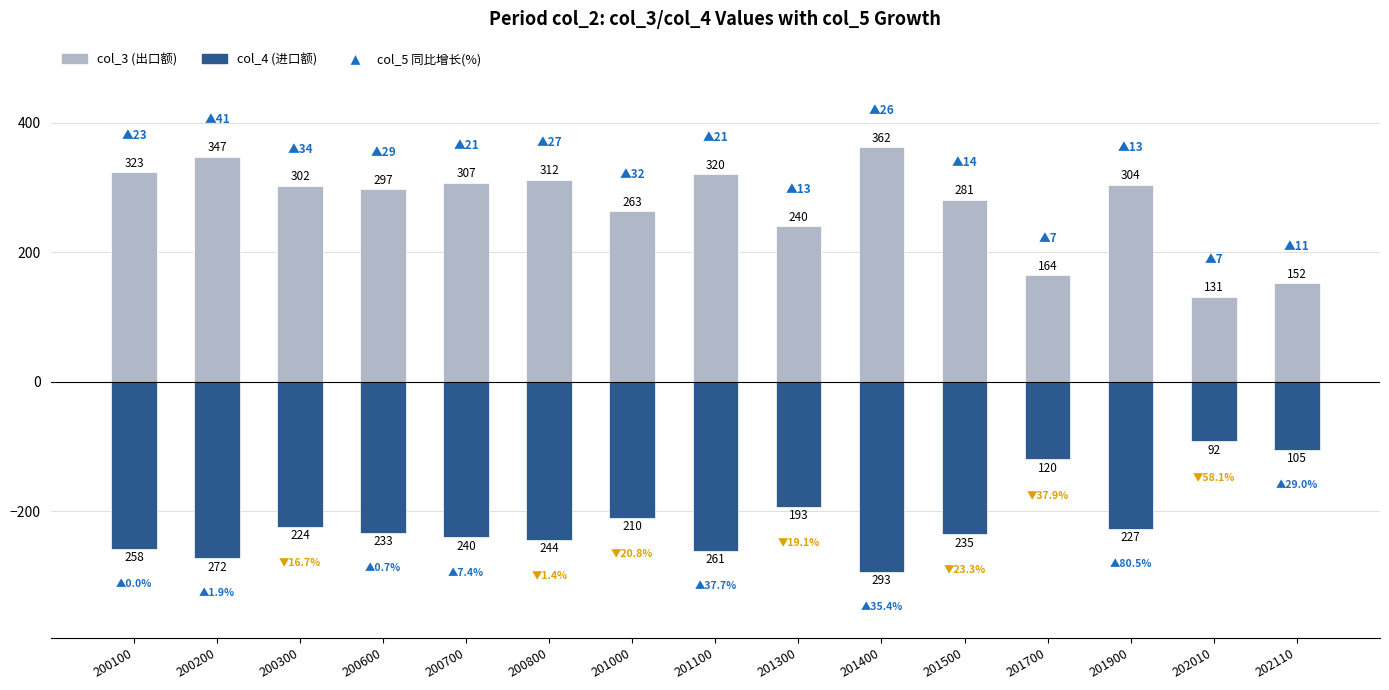

What is the difference between the maximum and second lowest values in the col_3 (出口额) series?

210